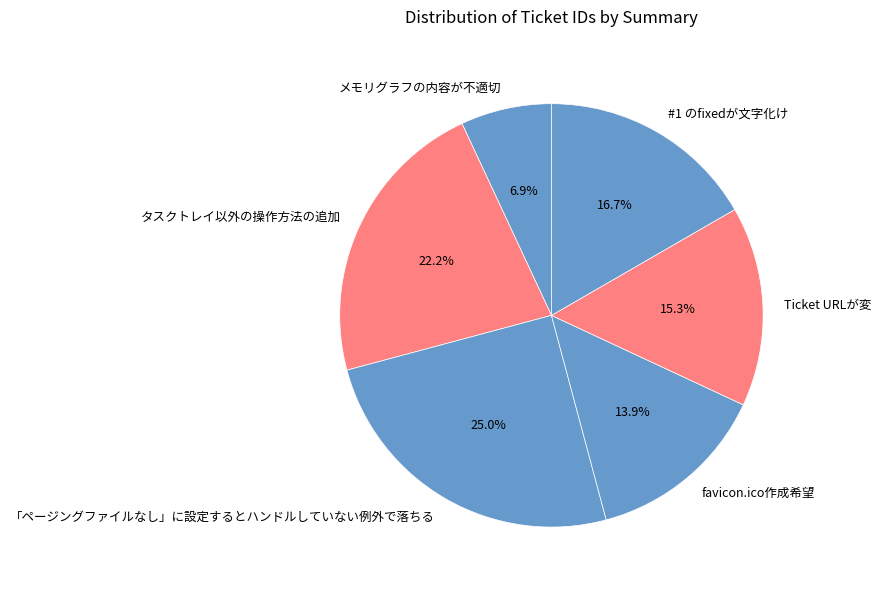

To the nearest percent, what percentage of the pie is Ticket URLが変?

15%